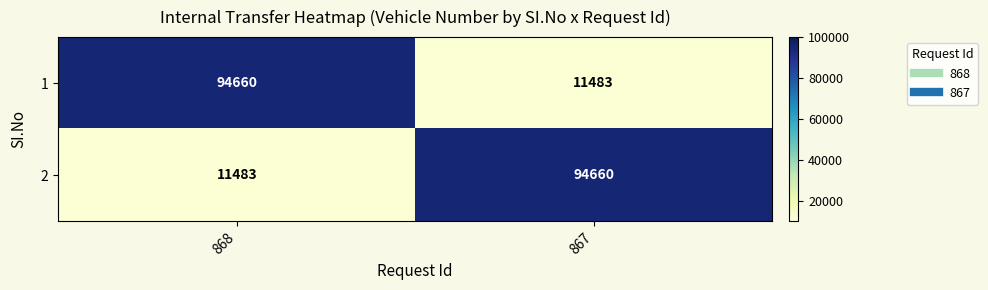

Rank the series at 868 from lowest to highest value.

2, 1